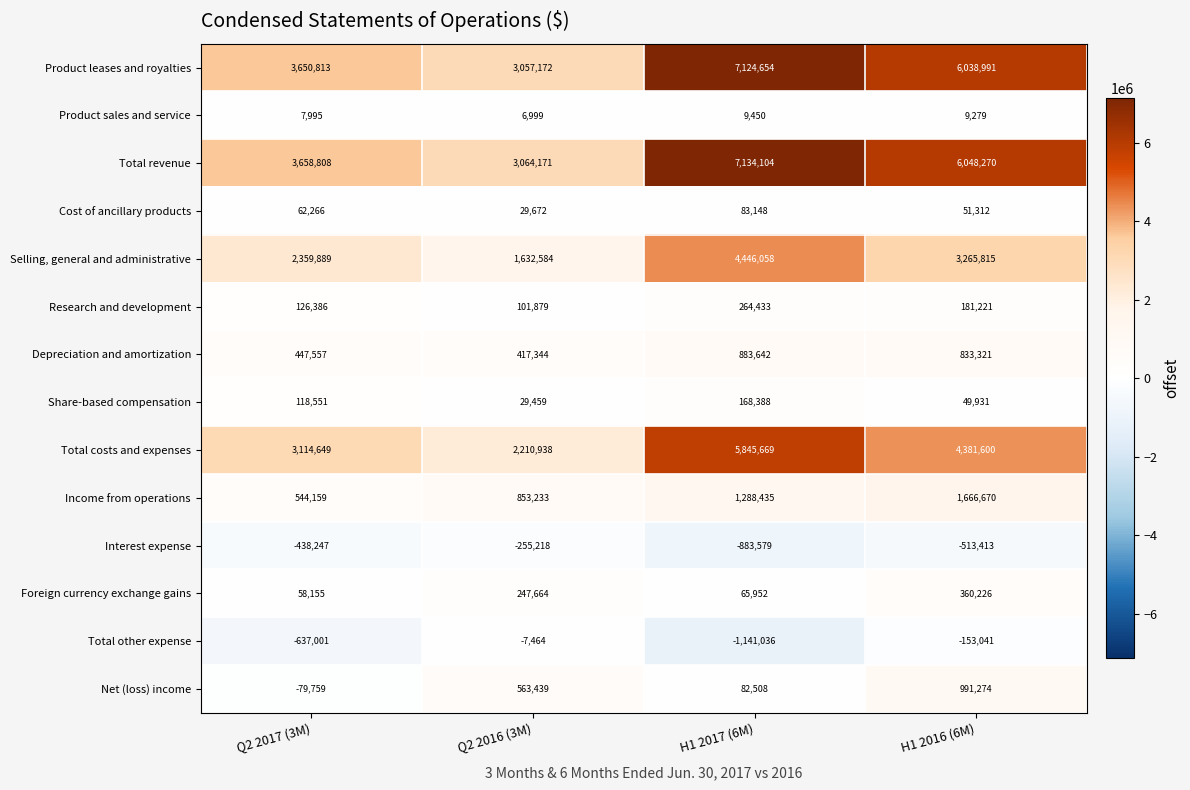

At which label does Product leases and royalties reach its peak?

H1 2017 (6M)